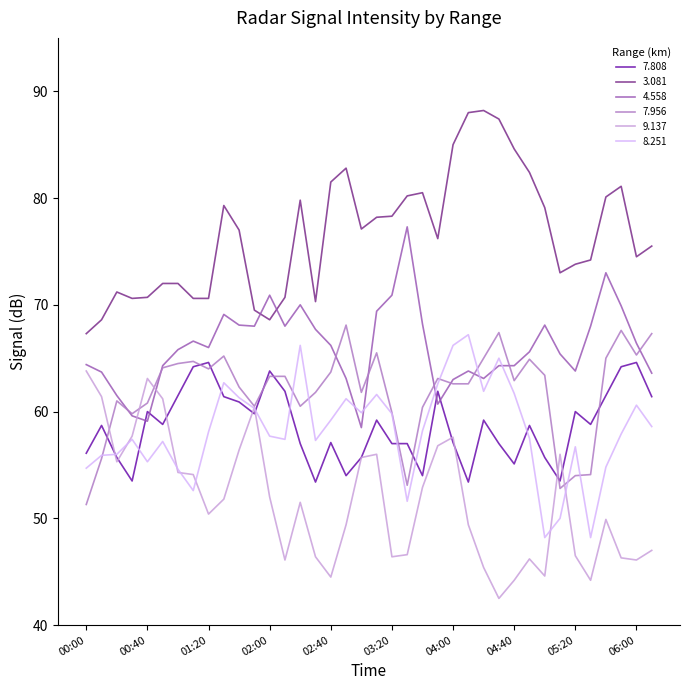

List the series in order of their peak value, highest first.

3.081, 4.558, 7.956, 8.251, 7.808, 9.137